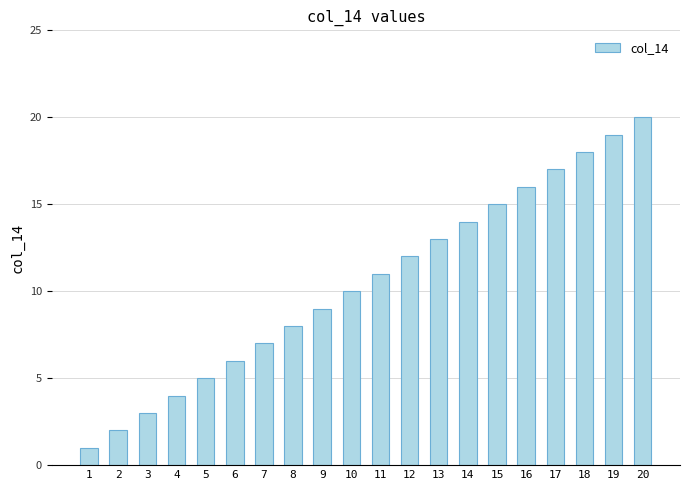

True or false: the data shows 3 at 9.

False